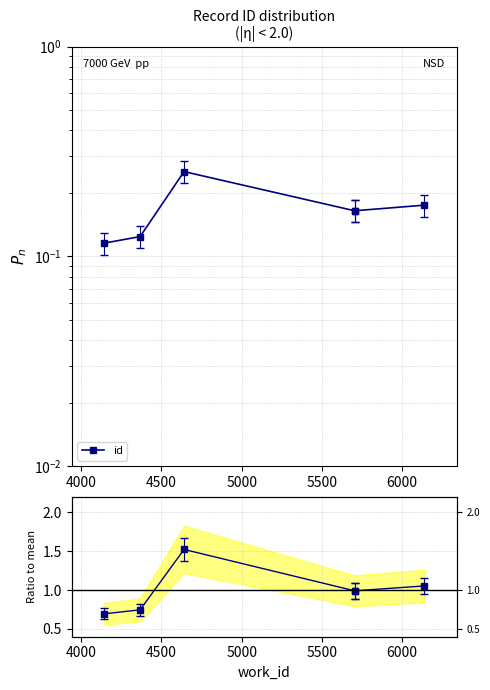

What is the difference between the second highest and minimum values?

0.4